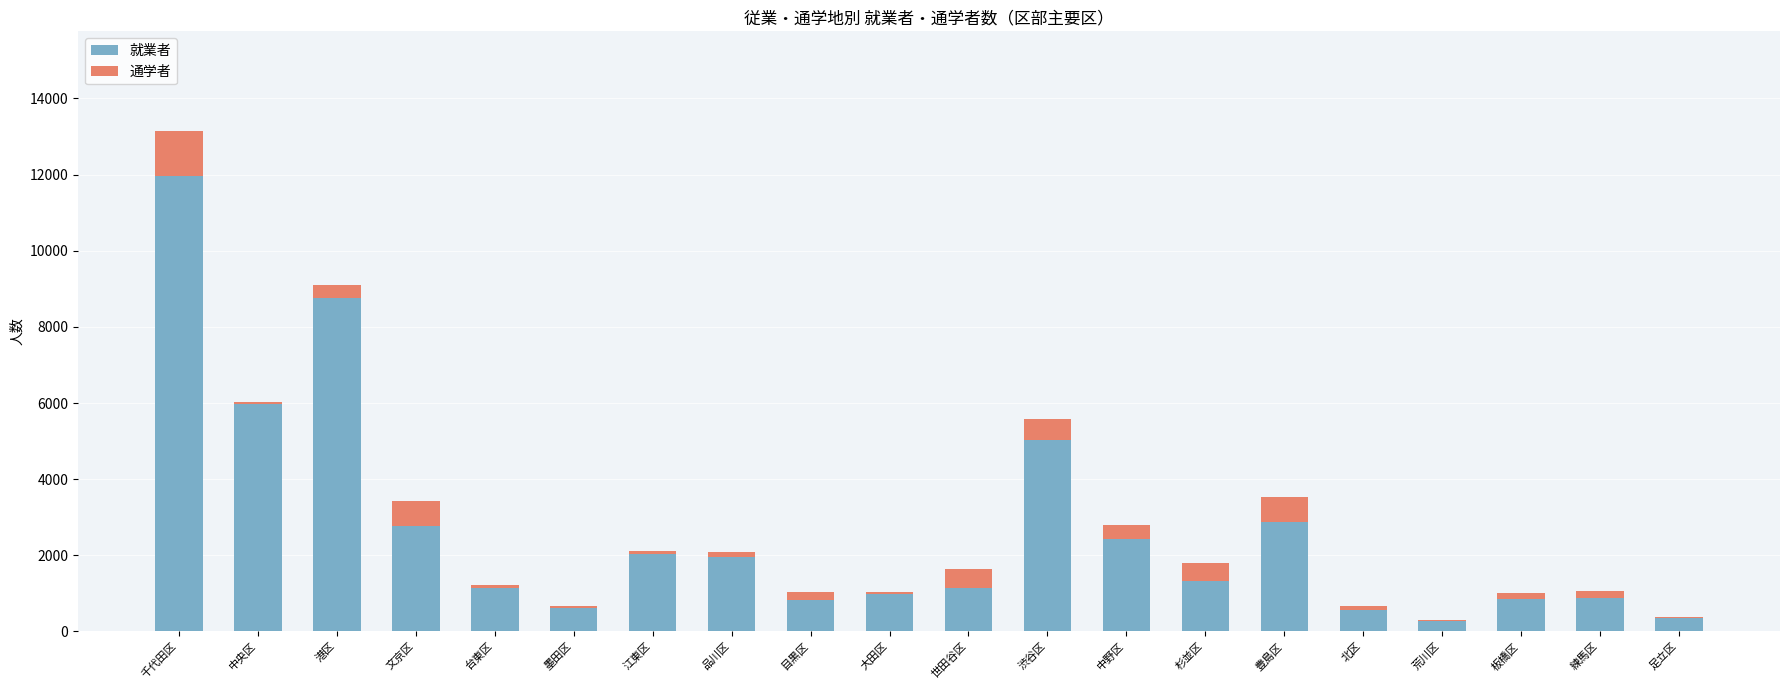

Are the bars grouped side by side (vs. stacked)?

No